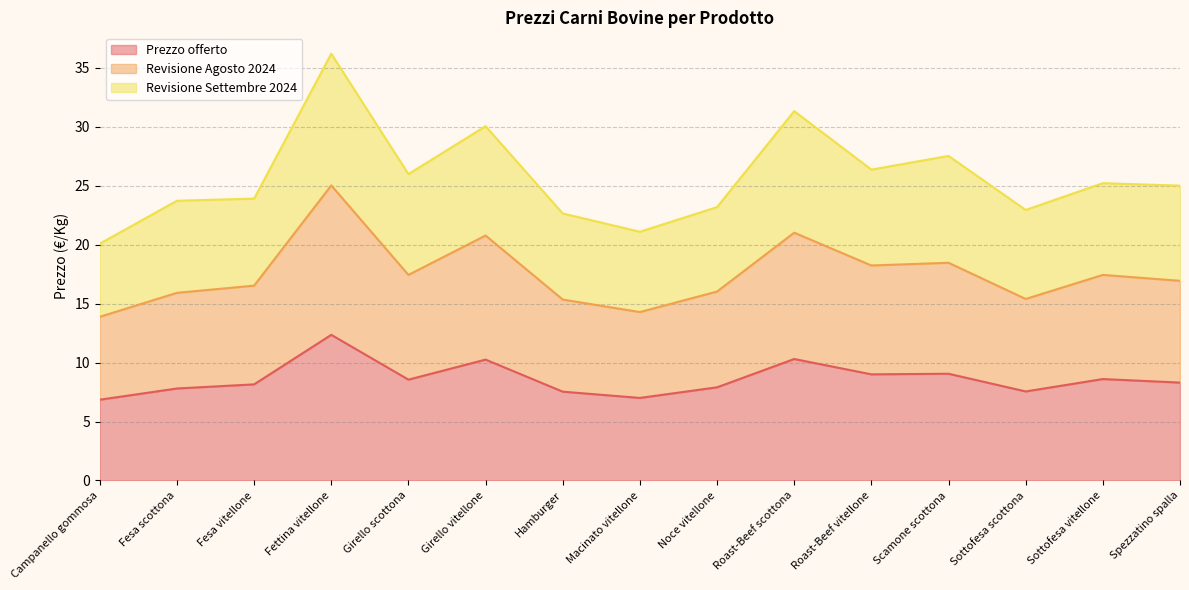

How many data points in Revisione Settembre 2024 are less than 25?

7